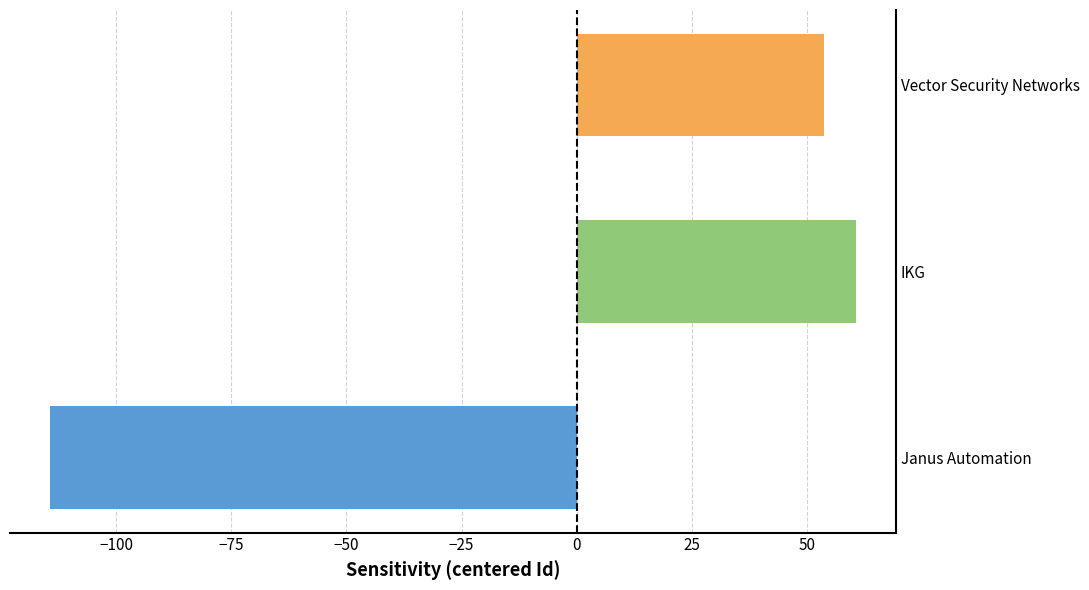

Approximately how many times larger is the value at Vector Security Networks compared to IKG?

0.9